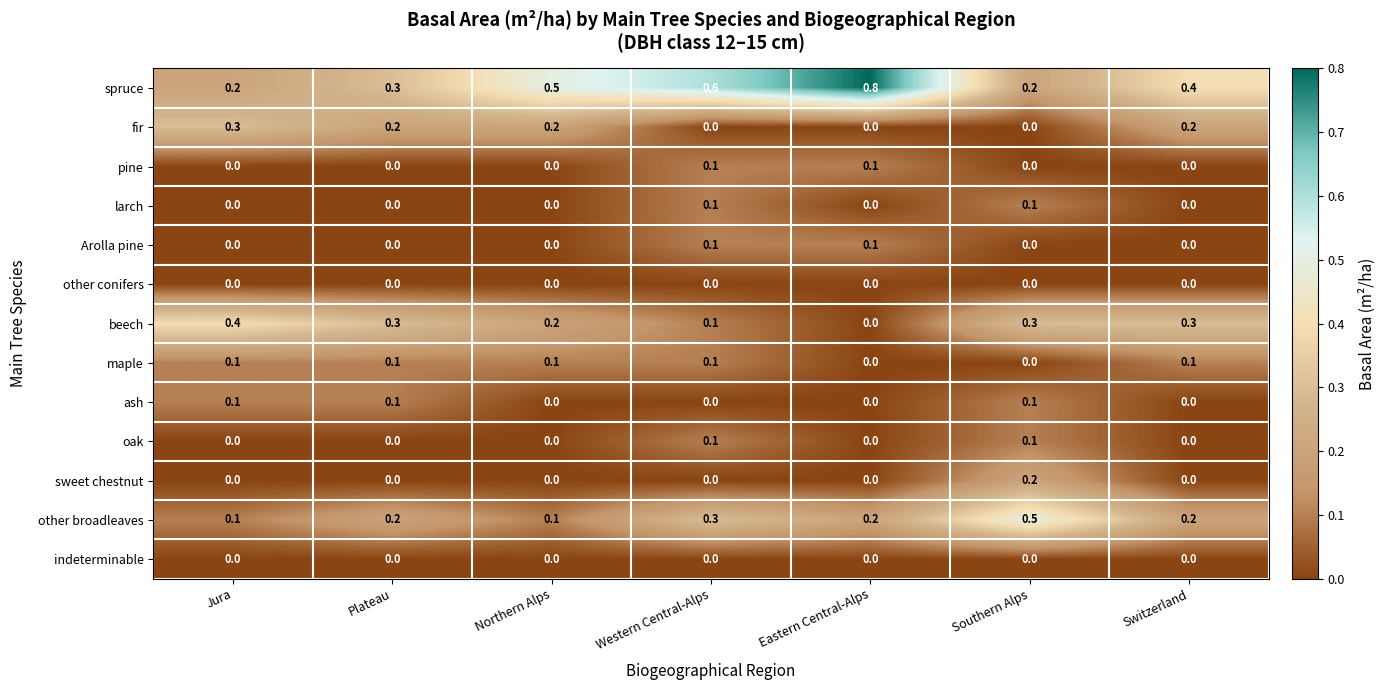

True or false: spruce has a value of 0.2 at Southern Alps.

True